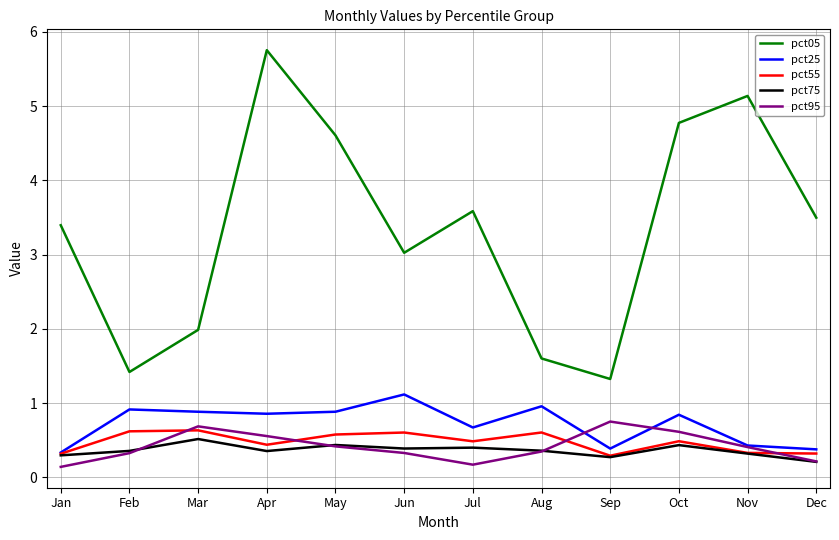

Which series changed the most between Jan and Nov?

pct05